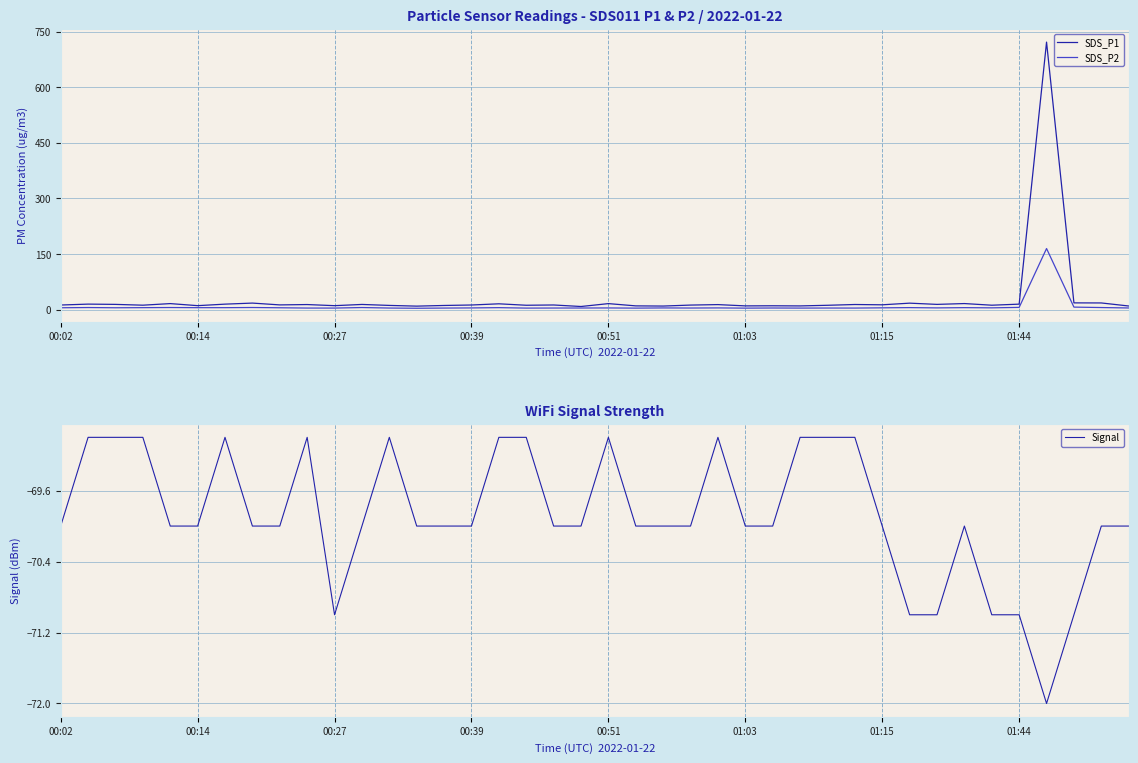

True or false: Signal and SDS_P1 intersect in this chart.

False